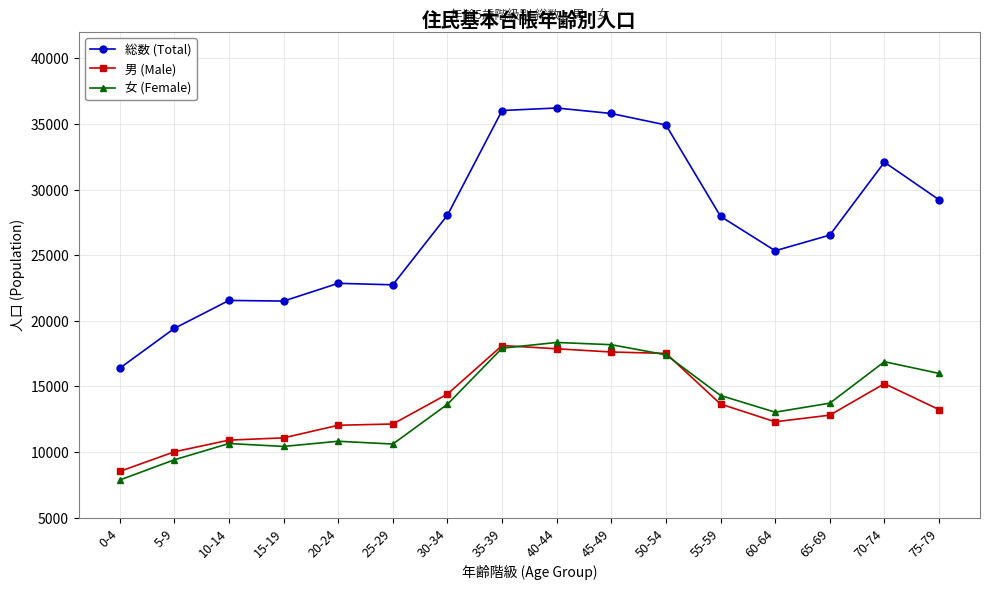

Rank the series at 65-69 from highest to lowest value.

総数 (Total), 女 (Female), 男 (Male)